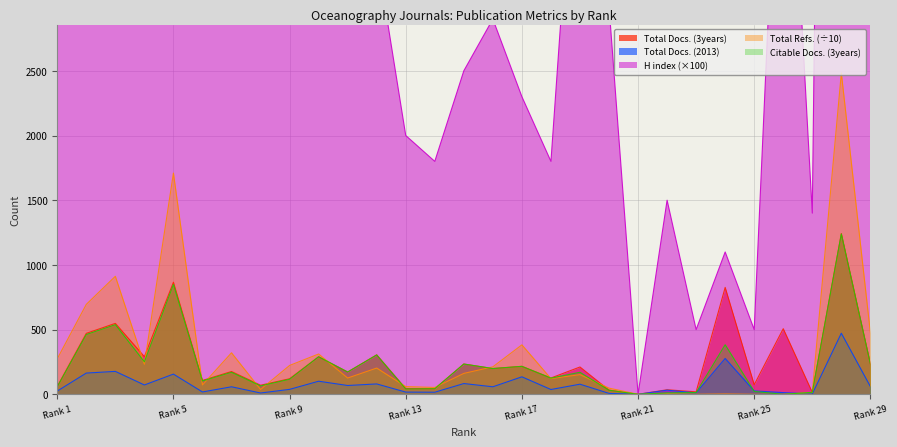

Which series changed the most between 3 and 10?

H index